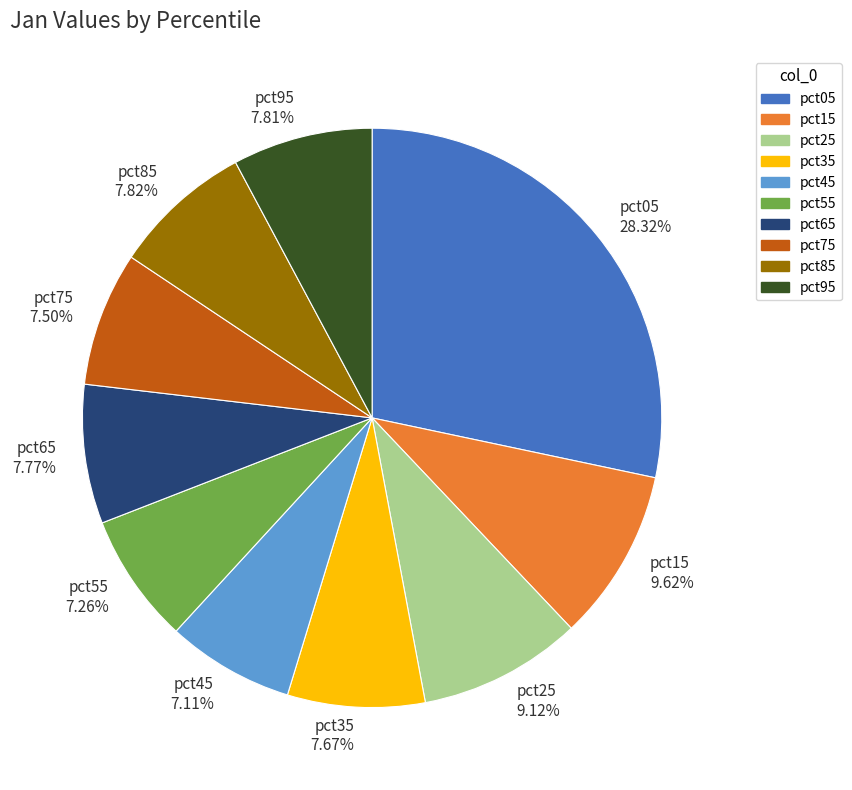

Which category has the biggest portion of the pie?

pct05